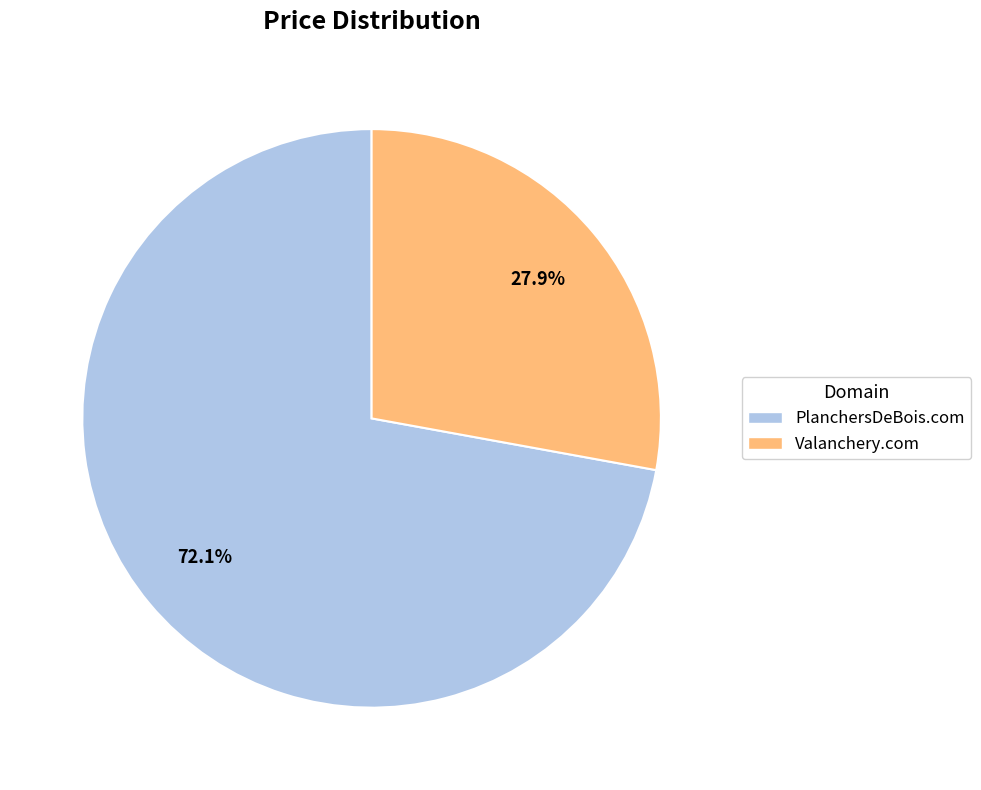

Approximately how many times larger is the value at Valanchery.com compared to PlanchersDeBois.com?

0.4